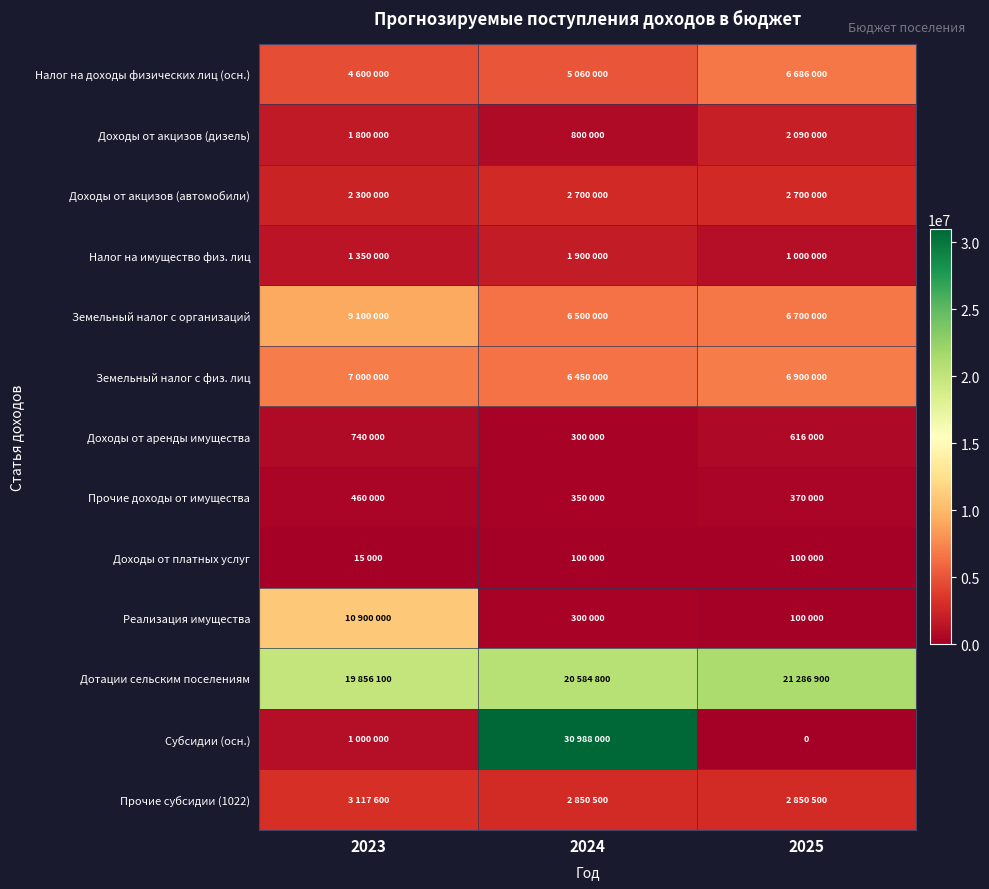

How many categories are shown in the chart?

3